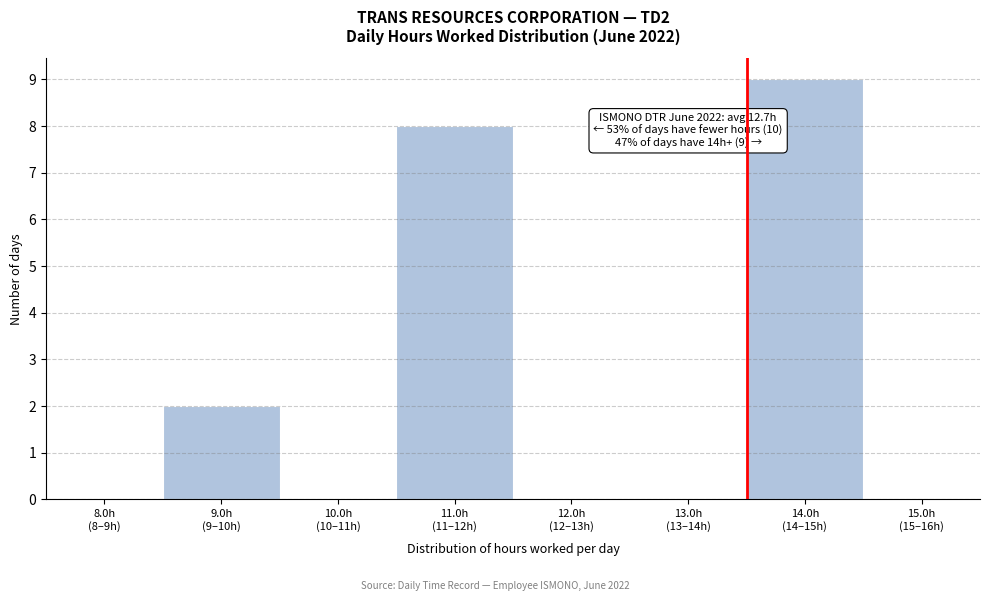

What is the sum of all values?

19